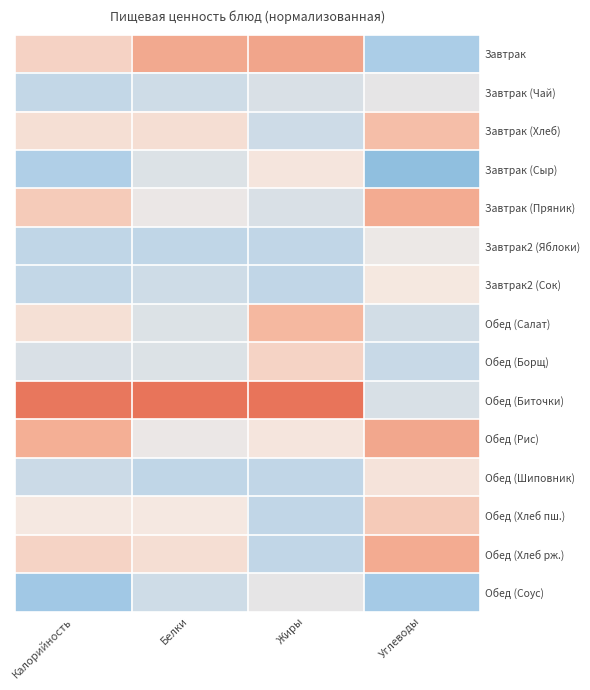

How many distinct data groups are displayed?

15